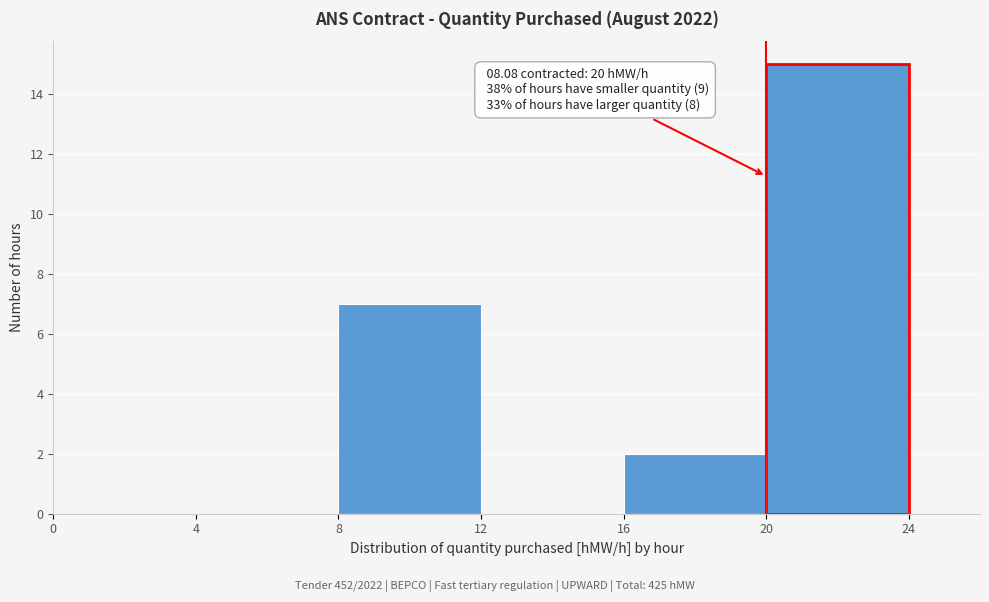

Which range on the x-axis has the tallest bar?

20 to 24